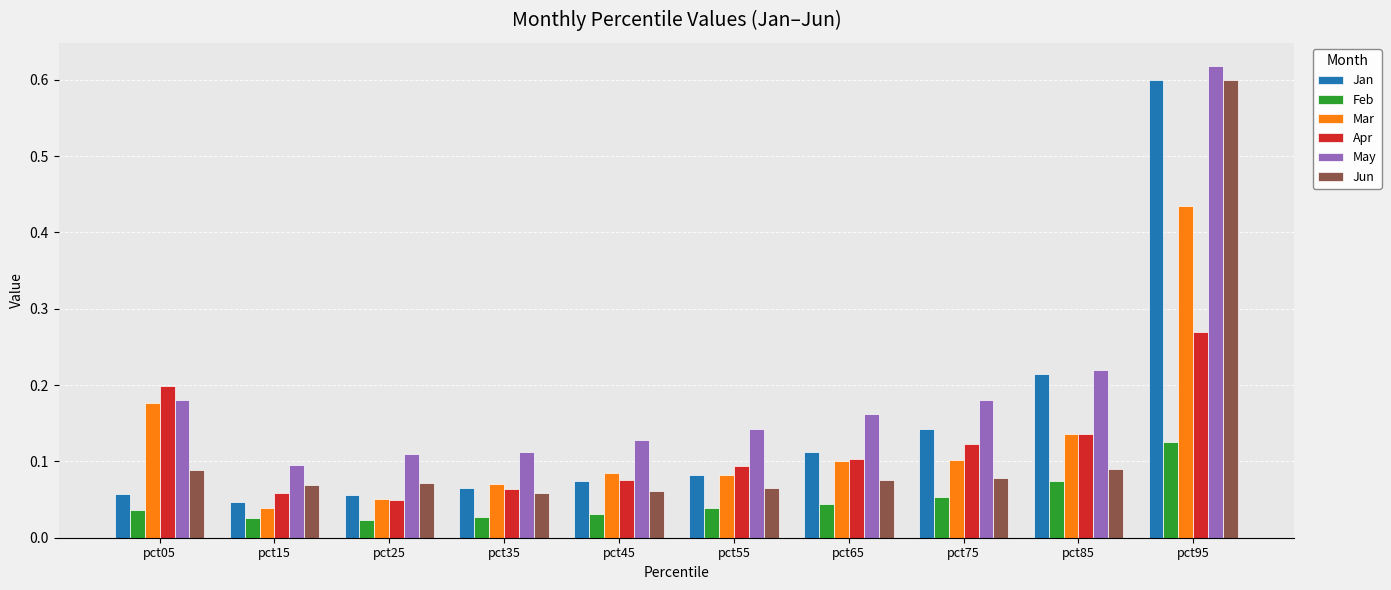

Which series changed the most between pct45 and pct85?

Jan